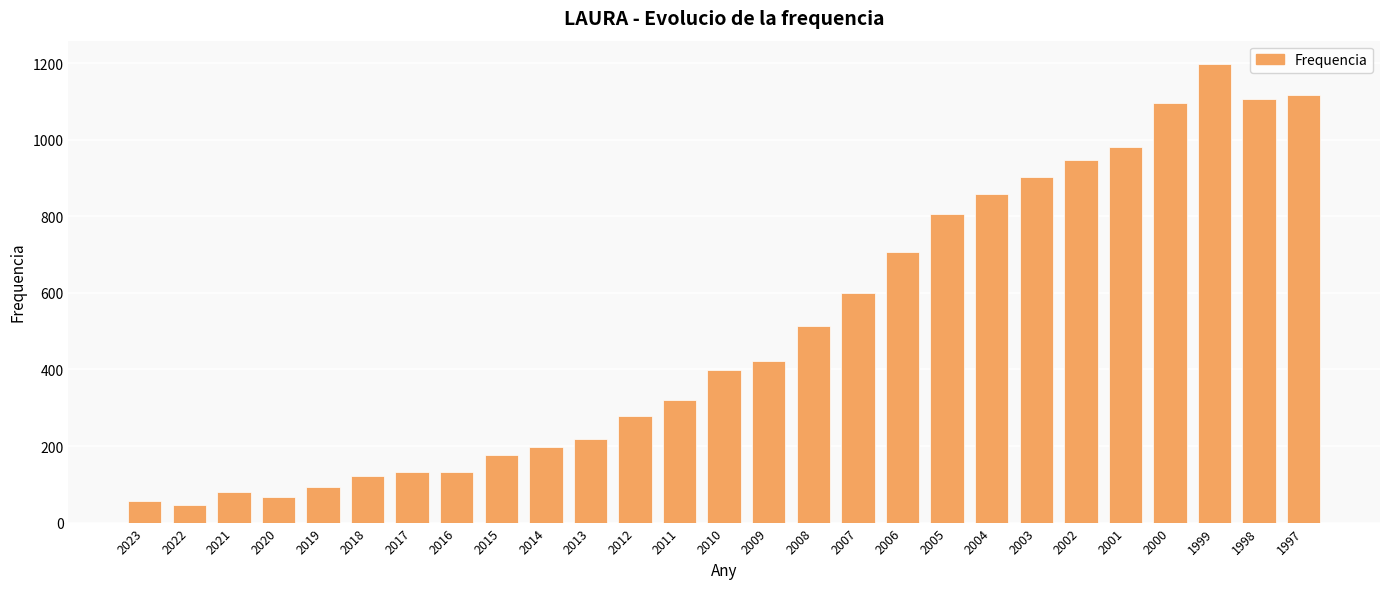

Is it true that the value at 2016 is 87?

False